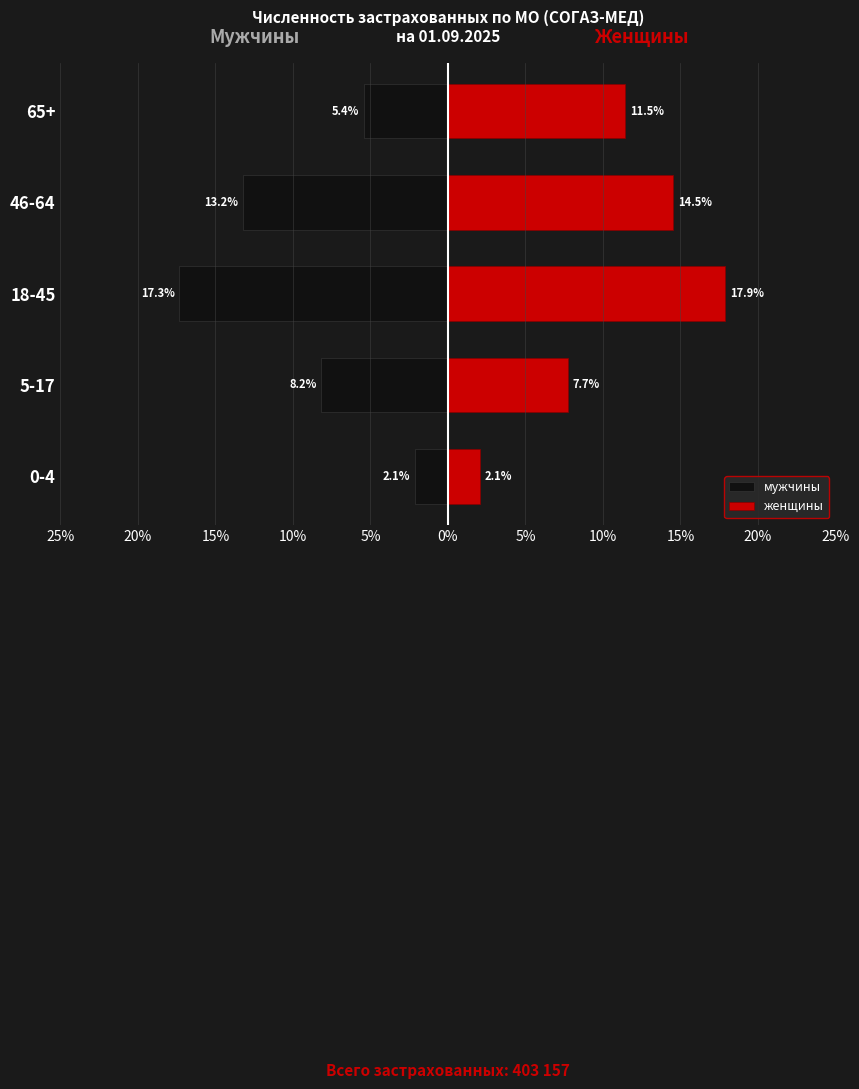

How many distinct data groups are displayed?

2